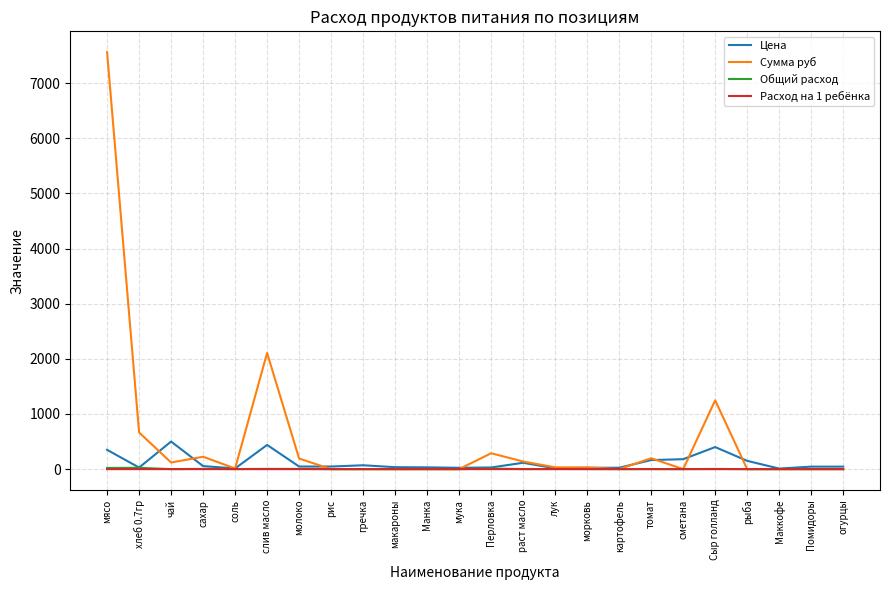

Which series has the largest range (max minus min)?

Сумма руб